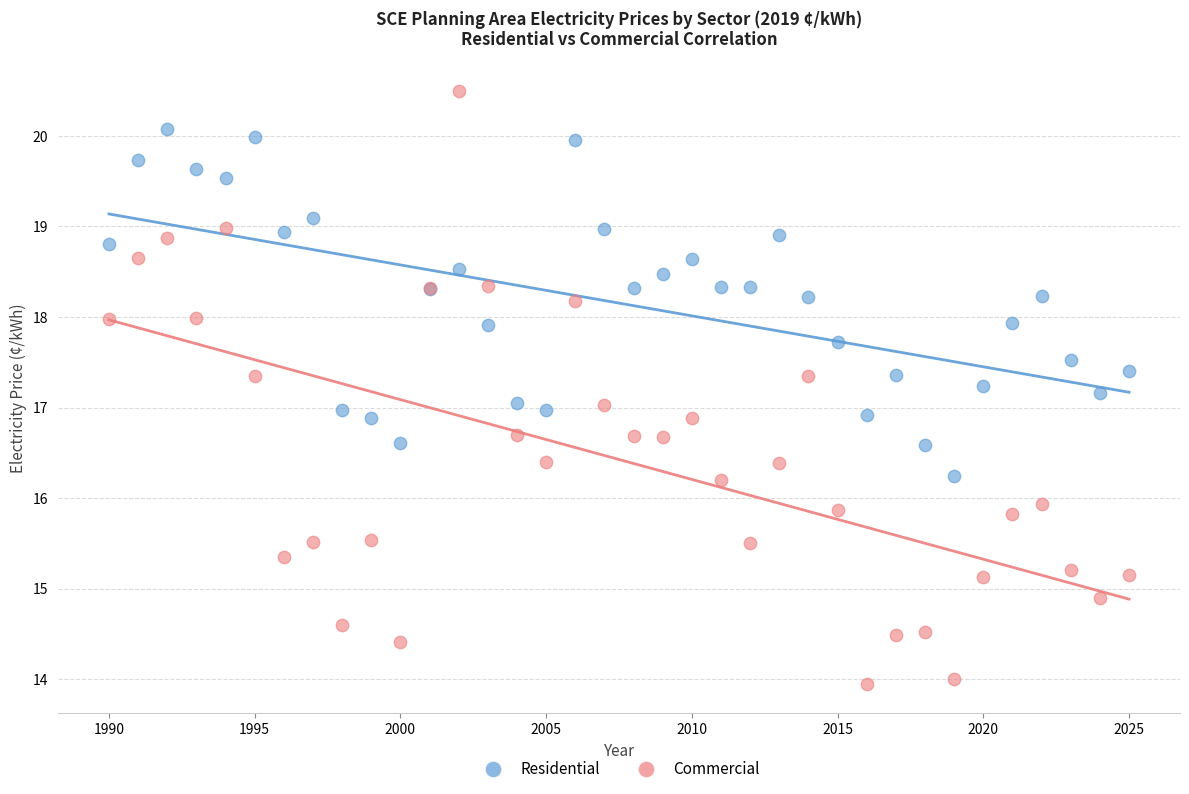

Which series contains the highest Y value?

Commercial